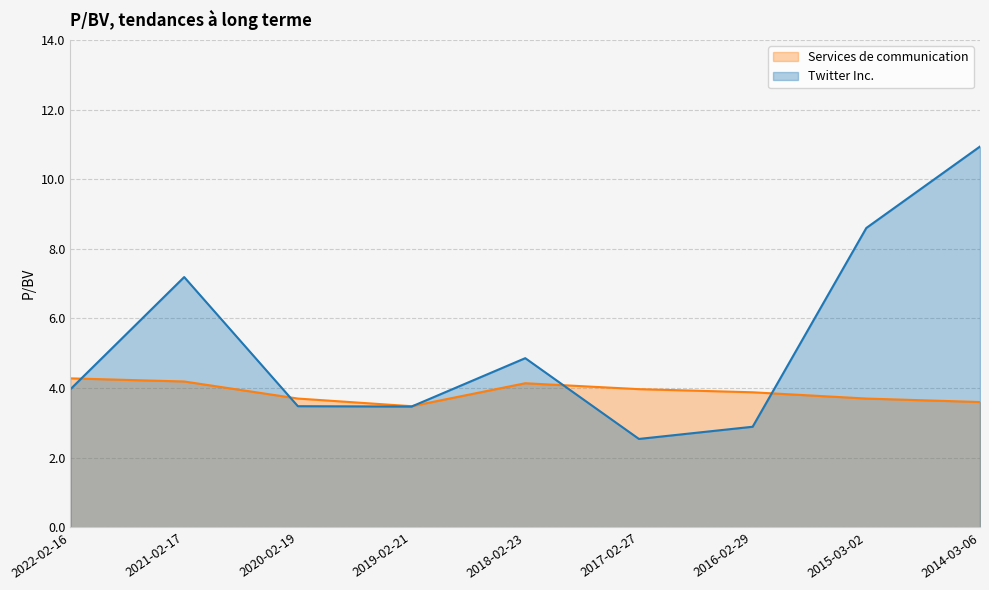

At which category is the sum across all series the highest?

2014-03-06